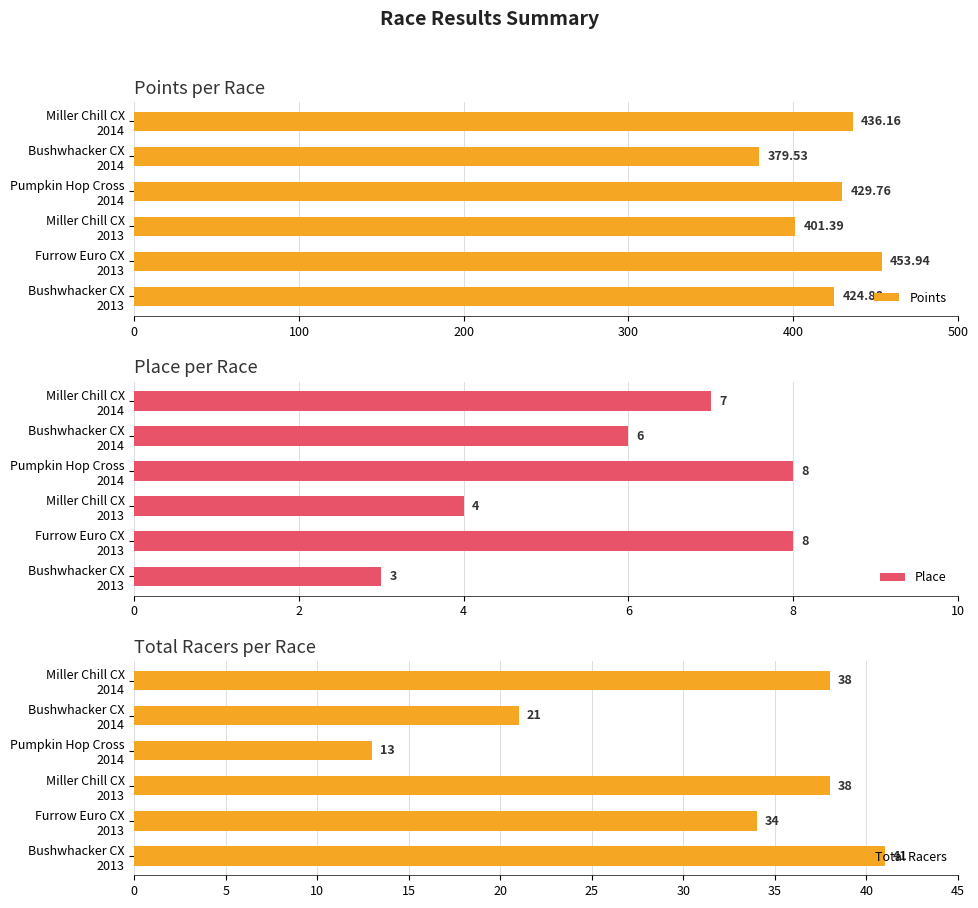

List the series in order of their peak value, highest first.

Points, Total Racers, Place